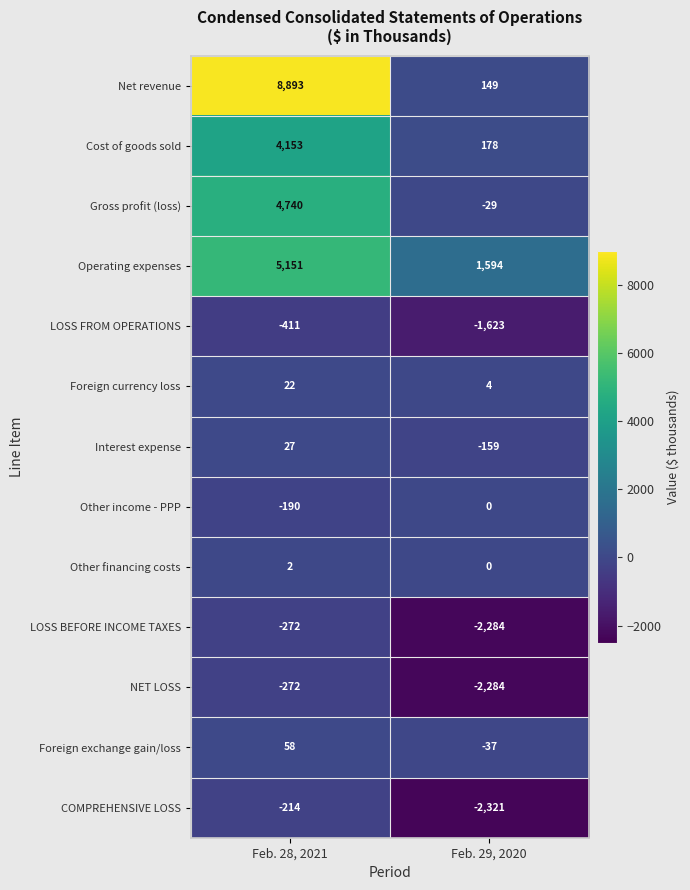

List the labels in order of Other financing costs value, smallest first.

Feb. 29, 2020, Feb. 28, 2021